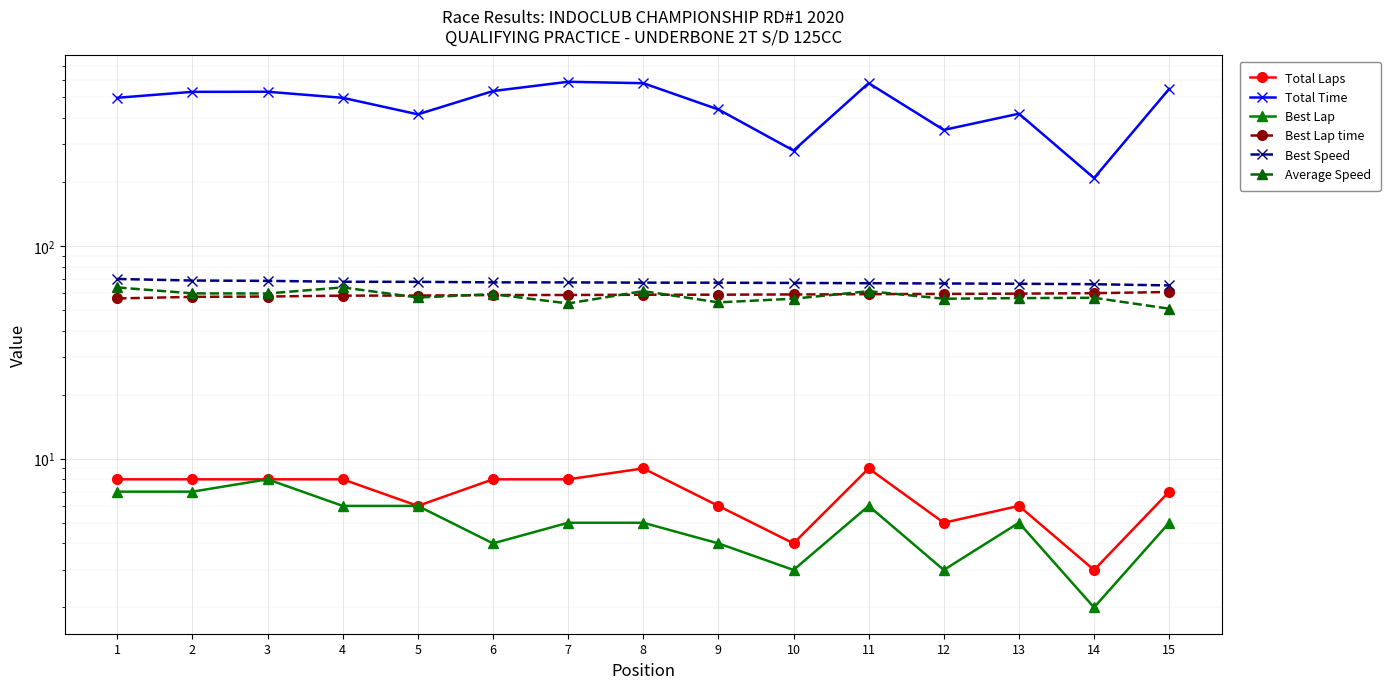

The value of Best Speed at 1 is 107.3. True or false?

False